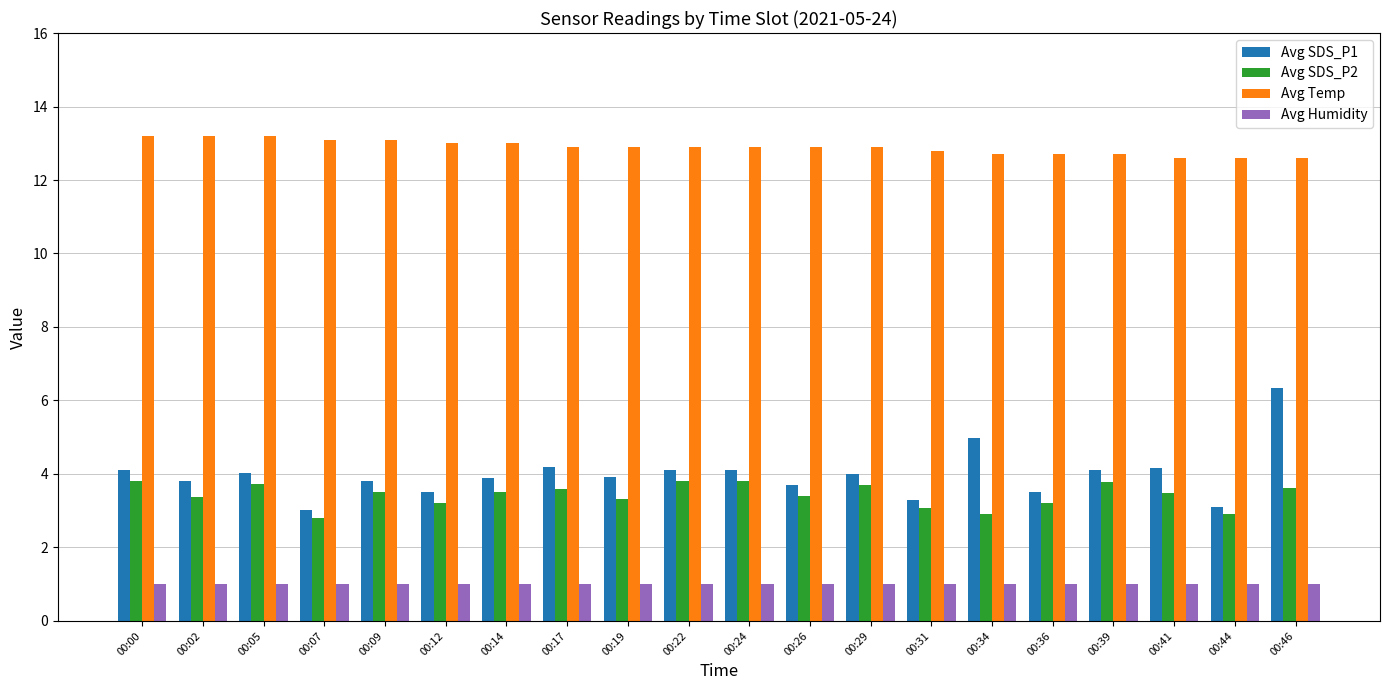

What is the greatest value displayed?

13.2